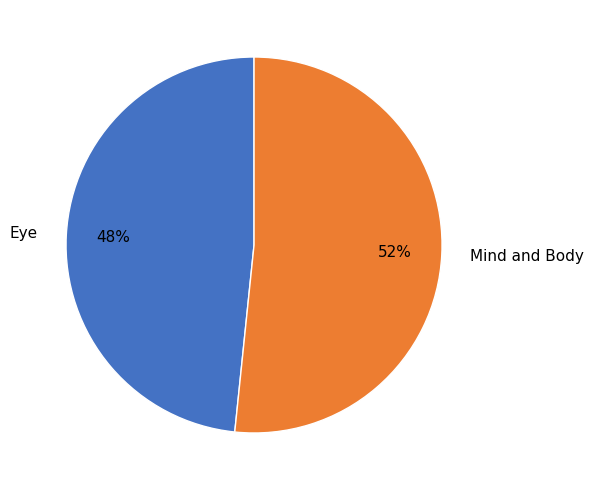

To the nearest percent, what is the average slice percentage?

50%